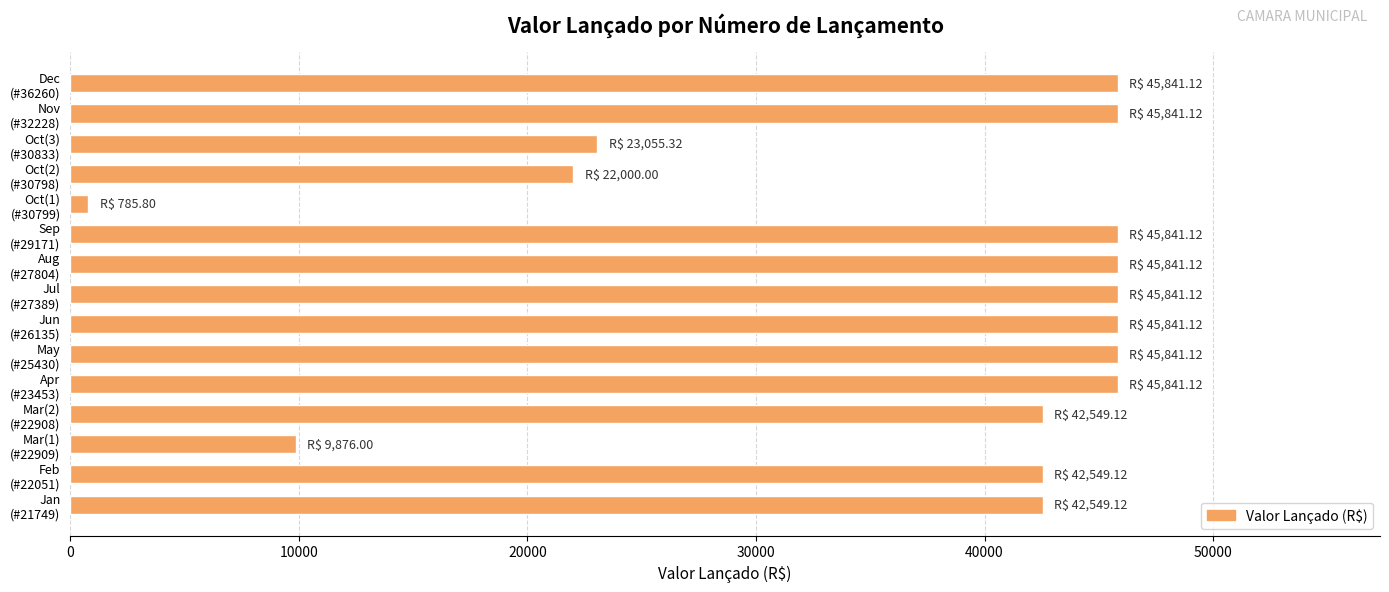

What is the difference between the second highest and second lowest values?

35965.1